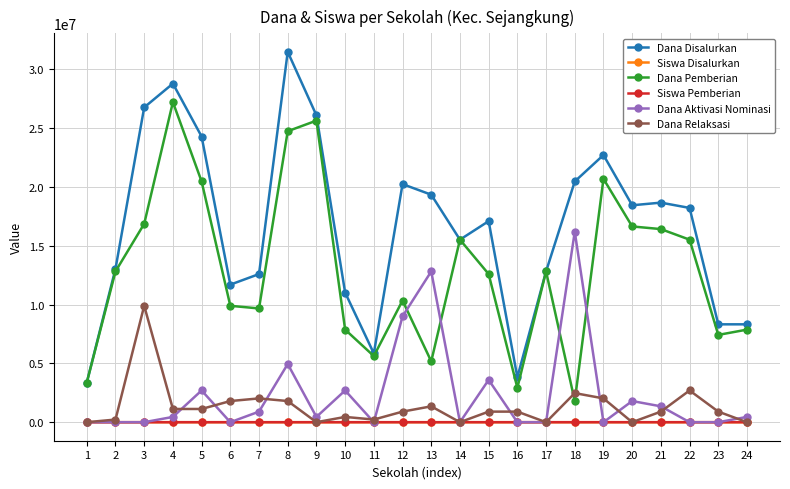

Which series has the widest spread of values?

Dana Disalurkan